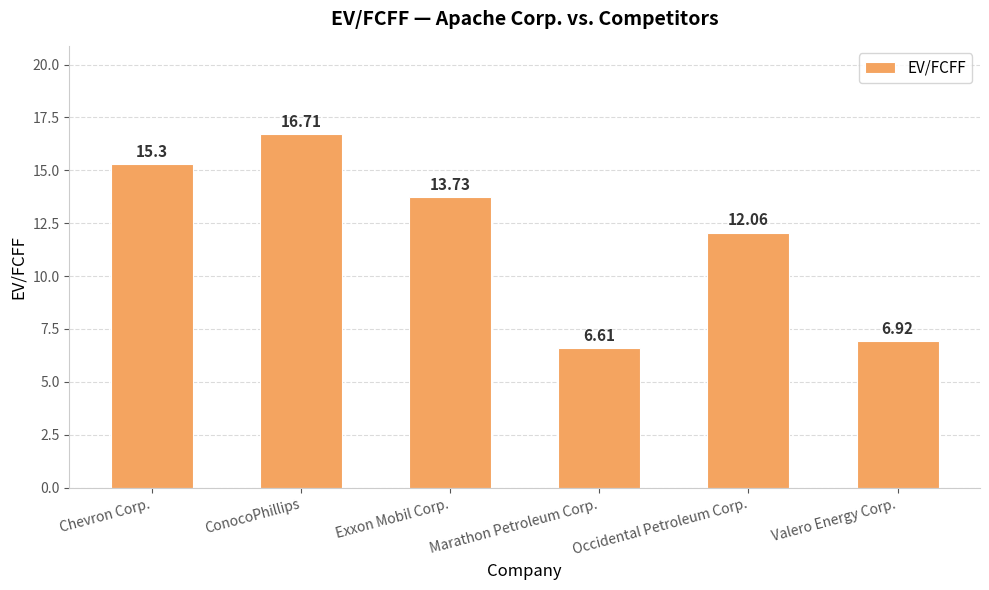

Count the number of data series in this chart.

1